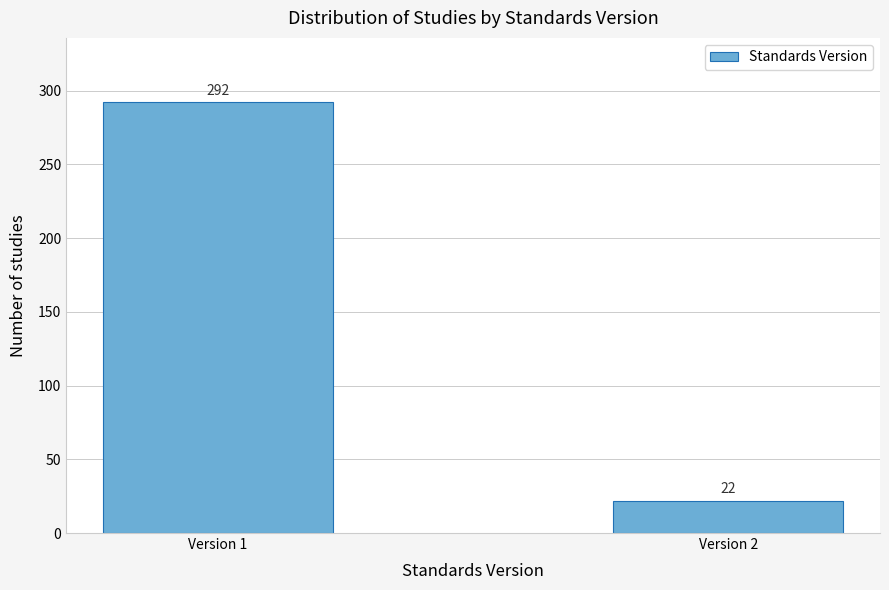

Reading right to left, transcribe all the data shown in this chart.

Version 2=22	Version 1=292